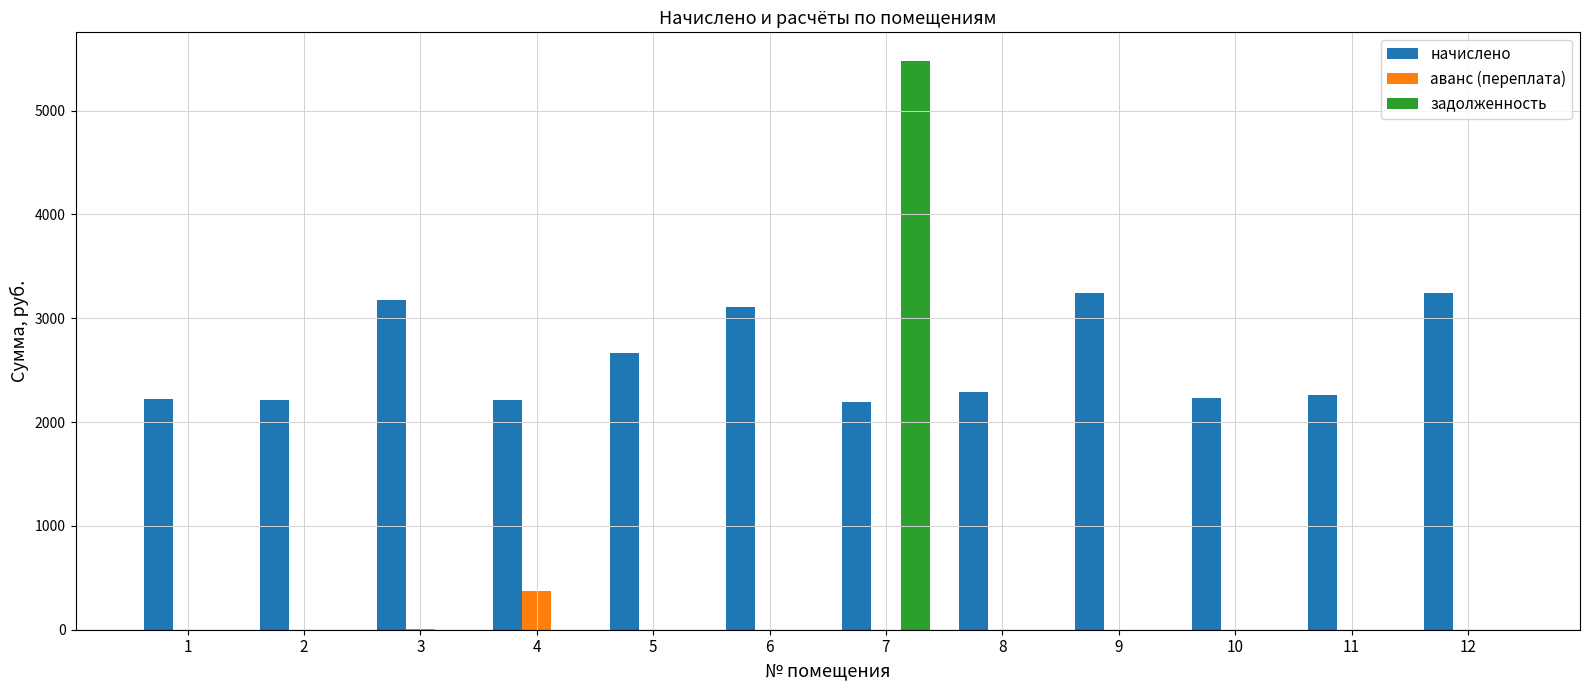

Which series has the widest spread of values?

задолженность